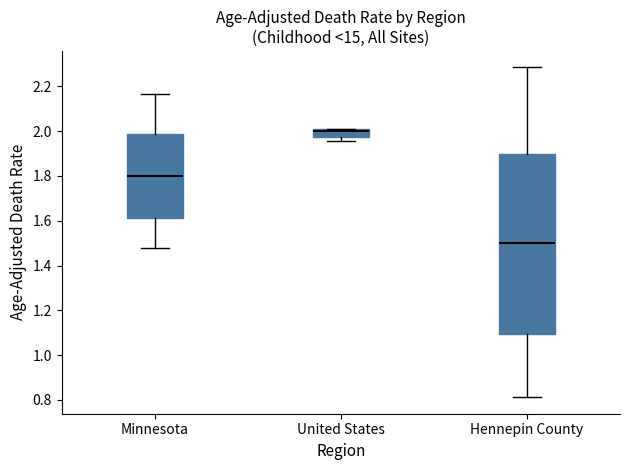

Reading left to right, read every box against the y-axis: the position of its median line, the range the box covers, and the ends of its whiskers. The values are not printed on the chart, so give them approximately, as read against the axis.

Minnesota: median 1.80, box 1.62 to 1.98, whiskers 1.48 to 2.16
United States: median 2.00, box 1.98 to 2.02, whiskers 1.96 to 2.02
Hennepin County: median 1.50, box 1.10 to 1.90, whiskers 0.82 to 2.28